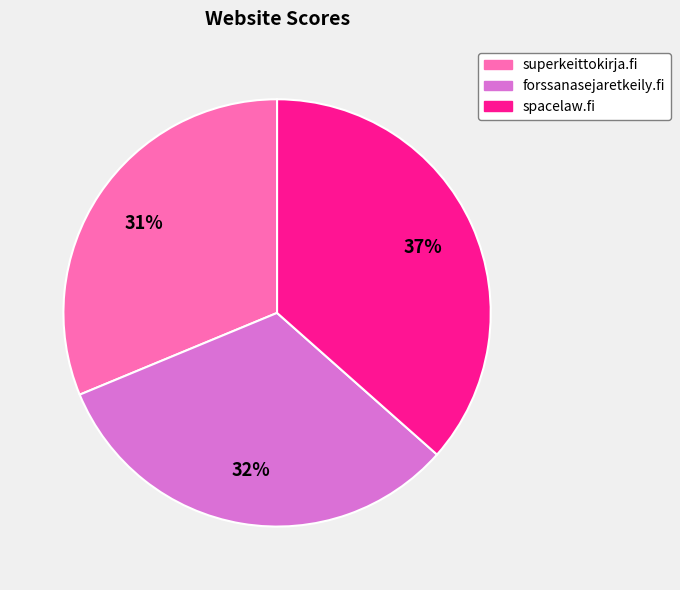

Which has a higher value, spacelaw.fi or forssanasejaretkeily.fi?

spacelaw.fi